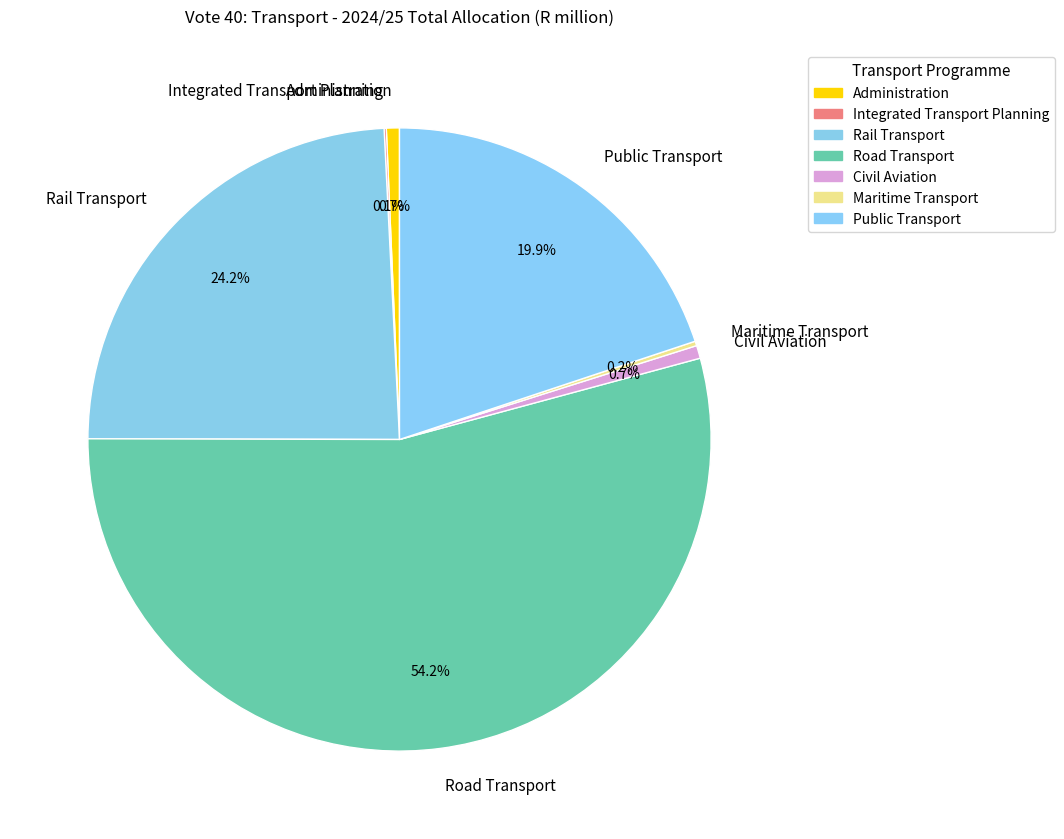

What percentage is the Rail Transport slice, to the nearest percent?

24%